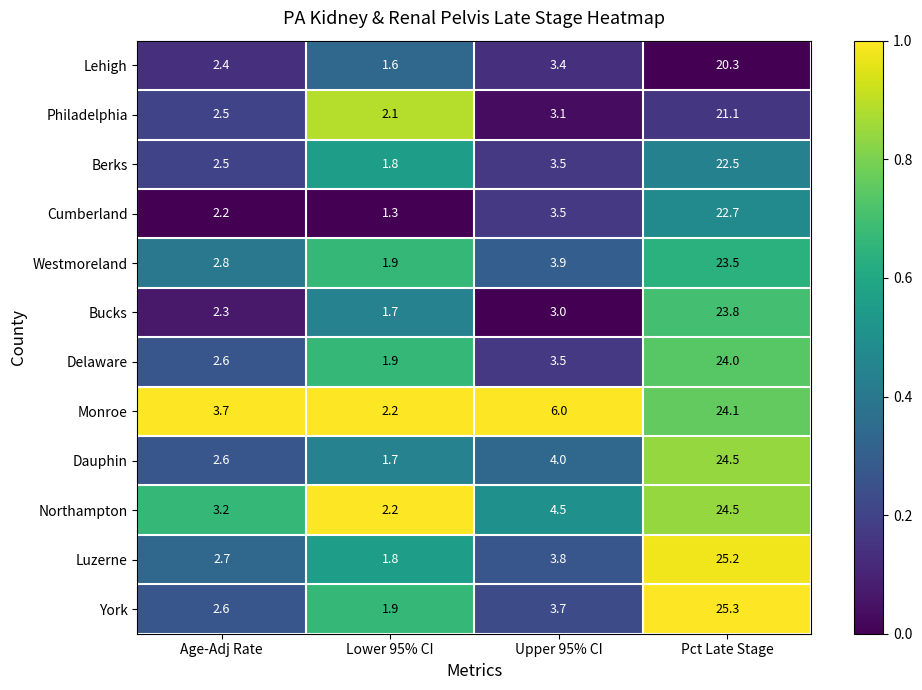

What is the sum of the Bucks values at Pct Late Stage and Upper 95% CI?

26.8